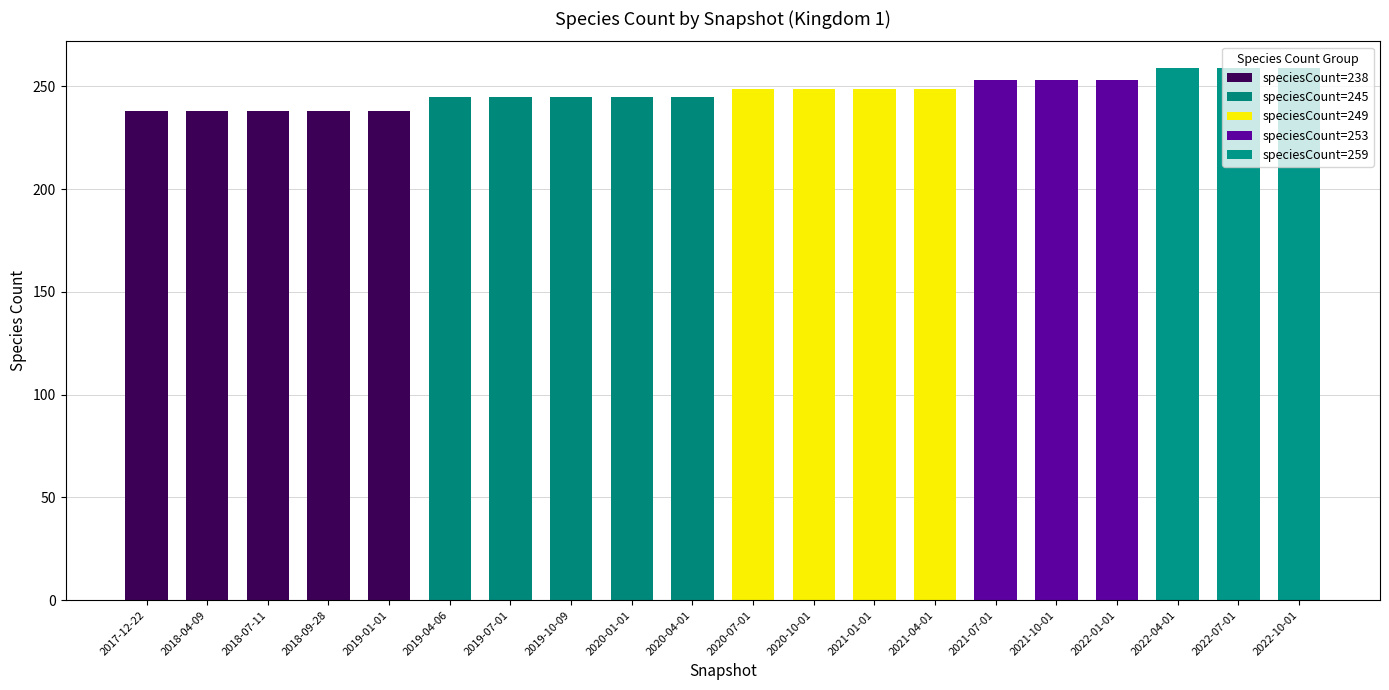

How many distinct data groups are displayed?

5